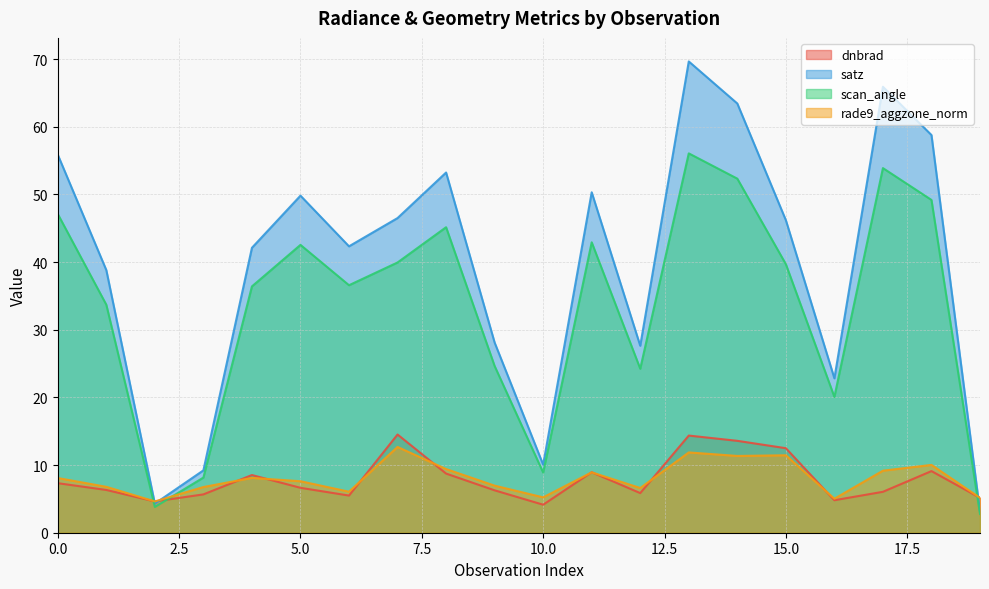

The value of satz at 12 is 9.9. True or false?

False